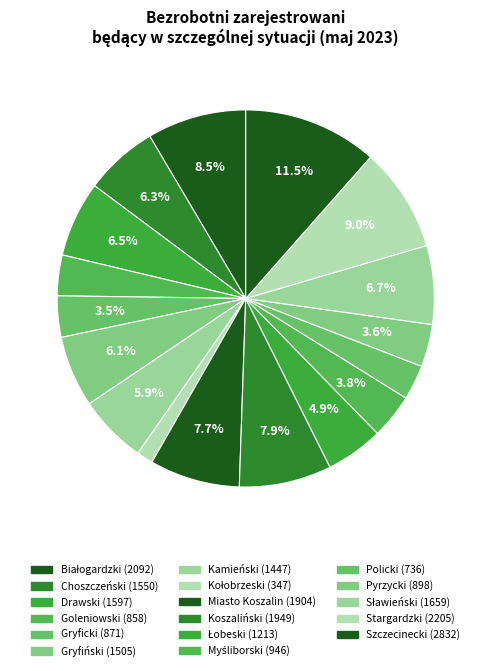

To the nearest percent, what portion does Drawski represent?

6%